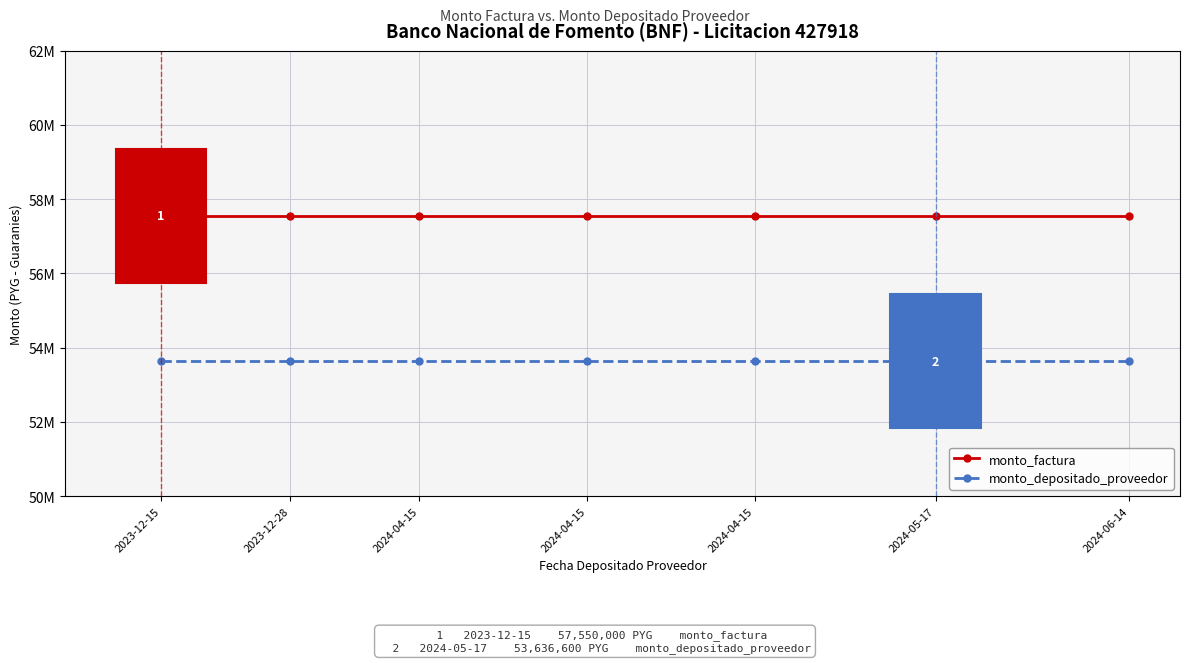

The monto_factura series shows 57550000 at 2023-12-15. True or false?

True